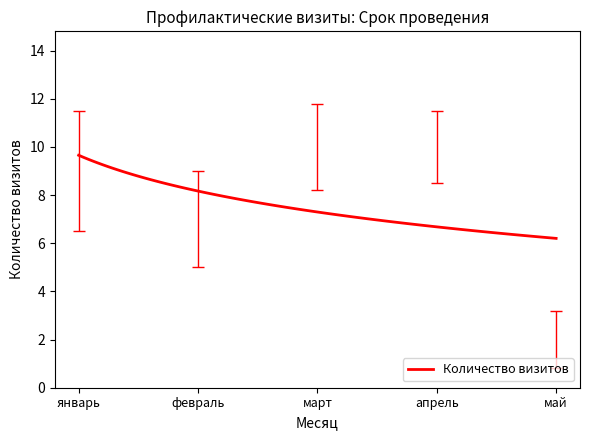

What is the maximum value shown in the chart?

9.7